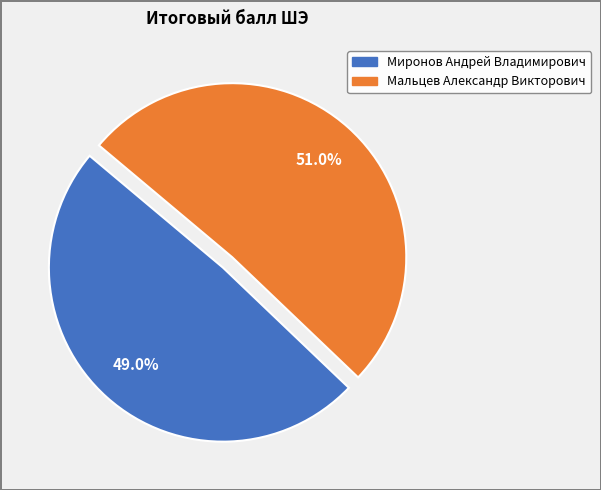

What percentage is the Миронов Андрей Владимирович slice, to the nearest percent?

49%